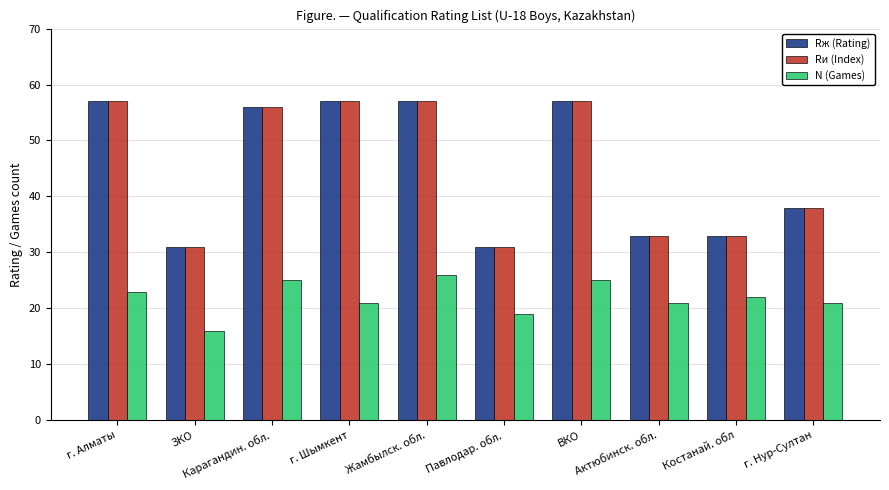

Reading left to right, transcribe all the data shown in this chart.

Rж (Rating): 57	31	56	57	57	31	57	33	33	38
Rи (Index): 57	31	56	57	57	31	57	33	33	38
N (Games): 23	16	25	21	26	19	25	21	22	21